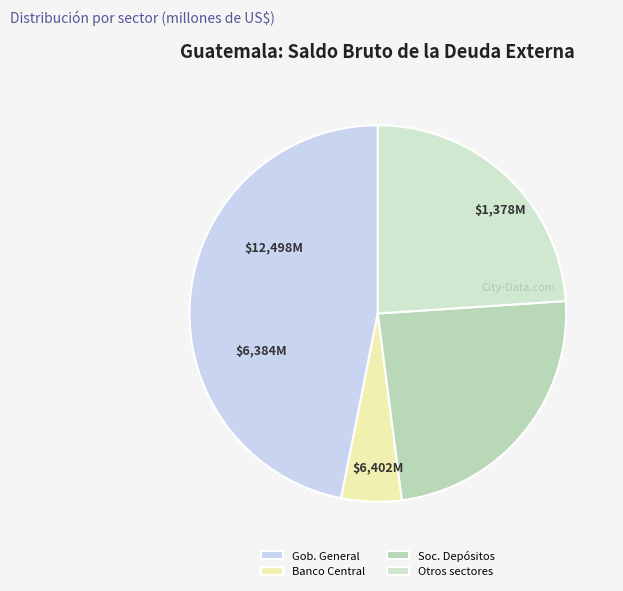

What is the largest slice in the pie chart?

Gob. General